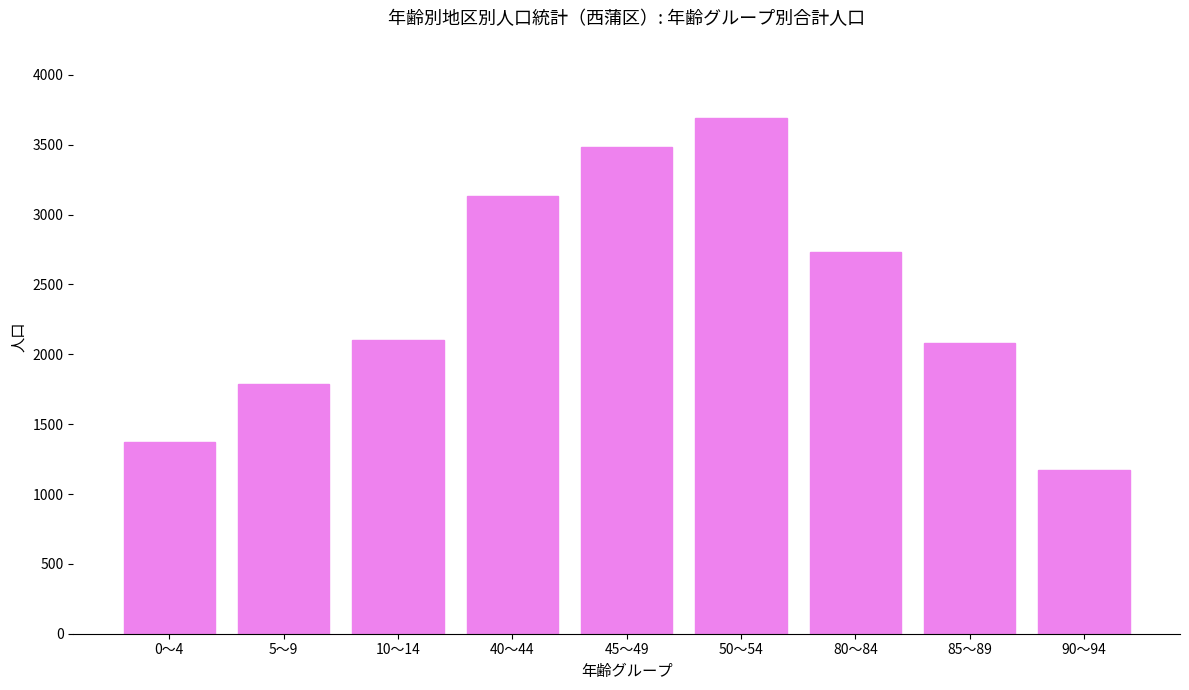

What is the label of the 8th bar from the right?

5～9